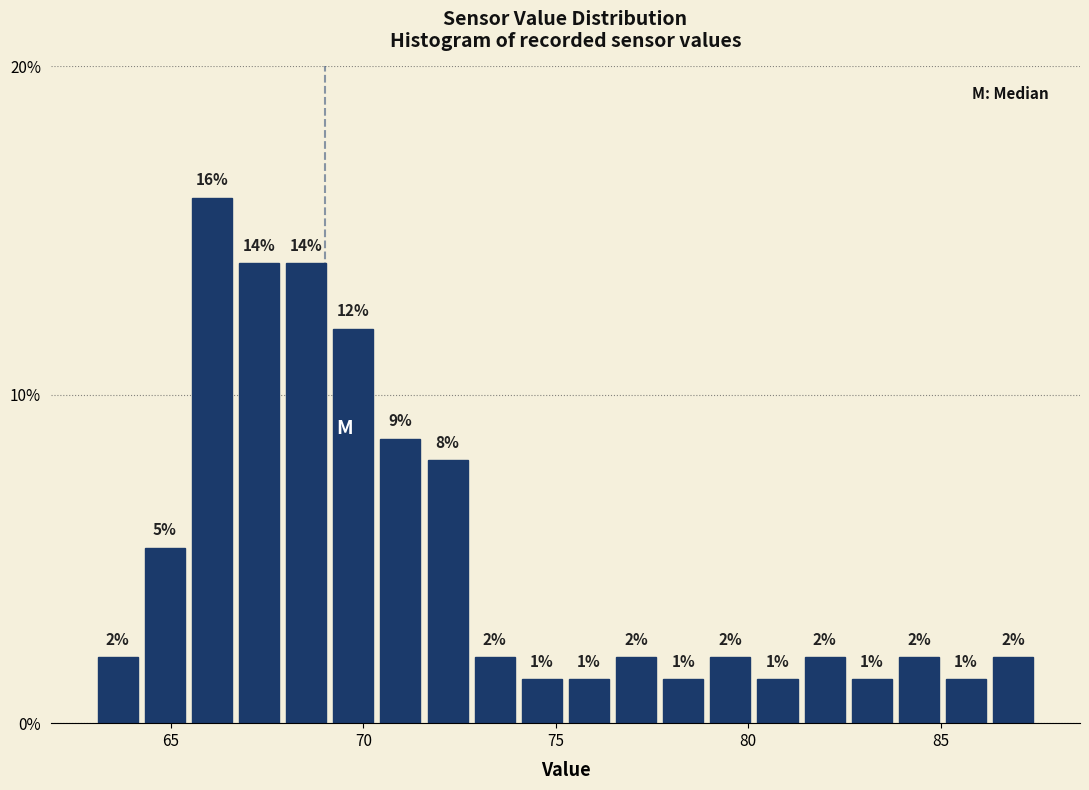

Read against the x-axis, roughly where is the centre of the tallest bar?

66.0